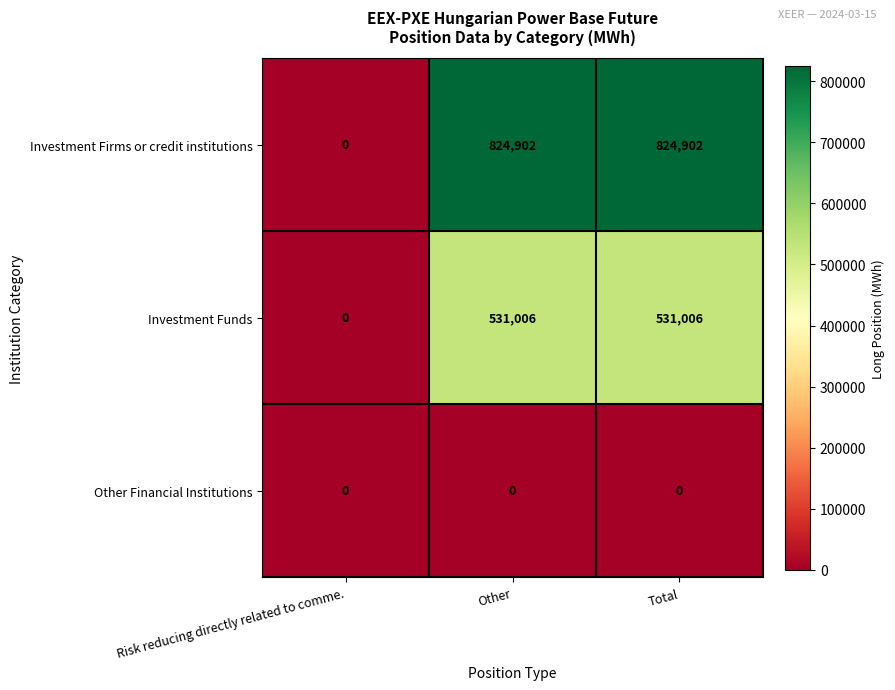

What is the greatest value displayed?

824902